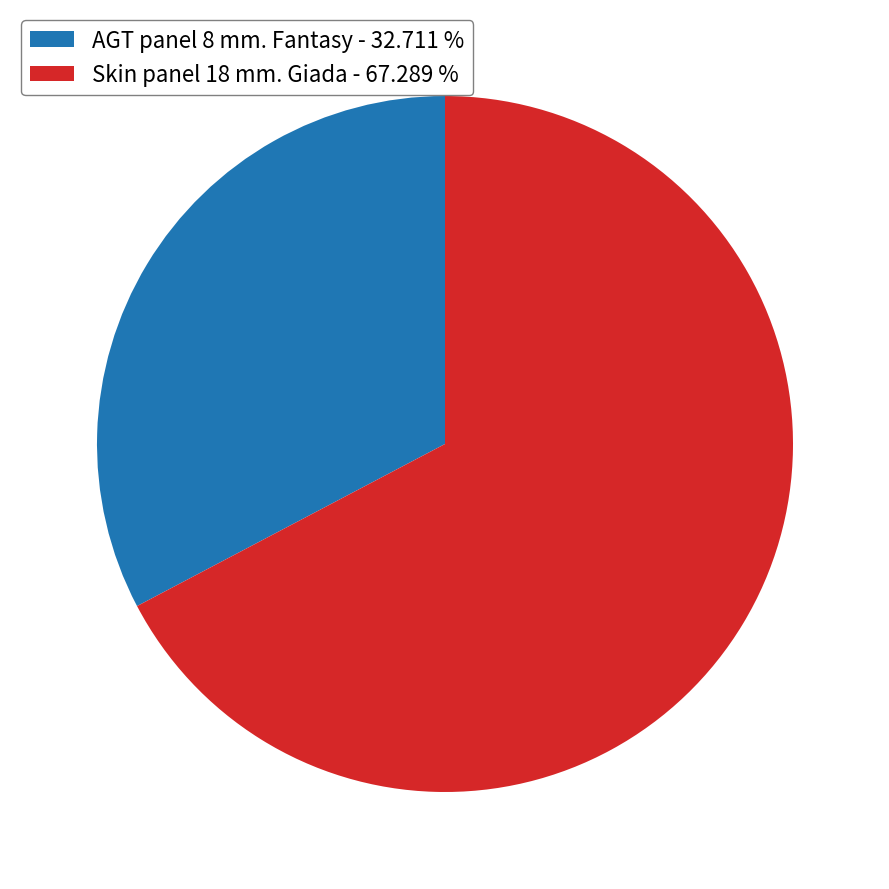

Do Skin panel 18 mm. Giada - 67.289 % and AGT panel 8 mm. Fantasy - 32.711 % together represent more than half of the pie?

Yes